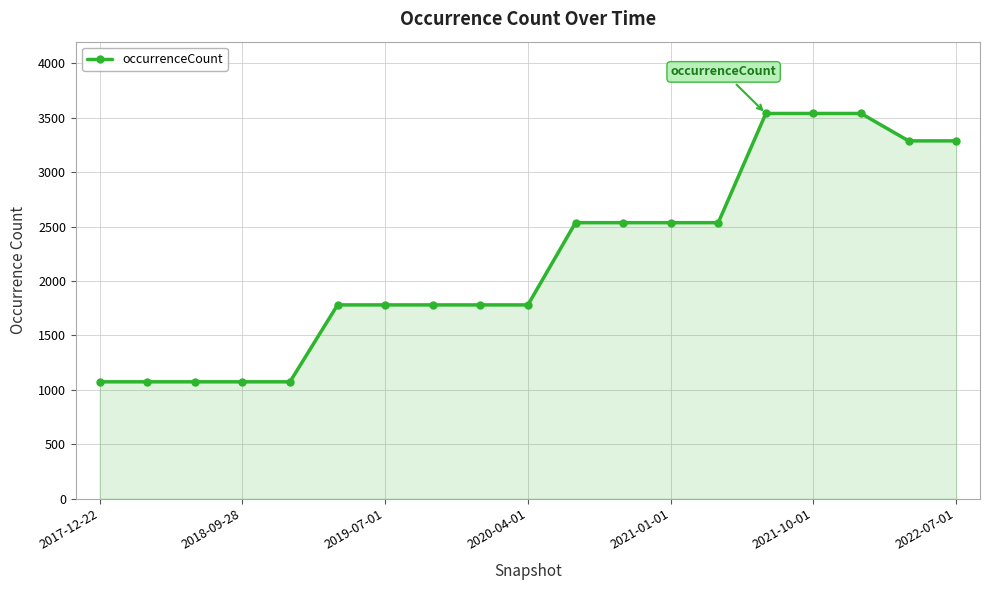

What is the maximum value shown in the chart?

3540